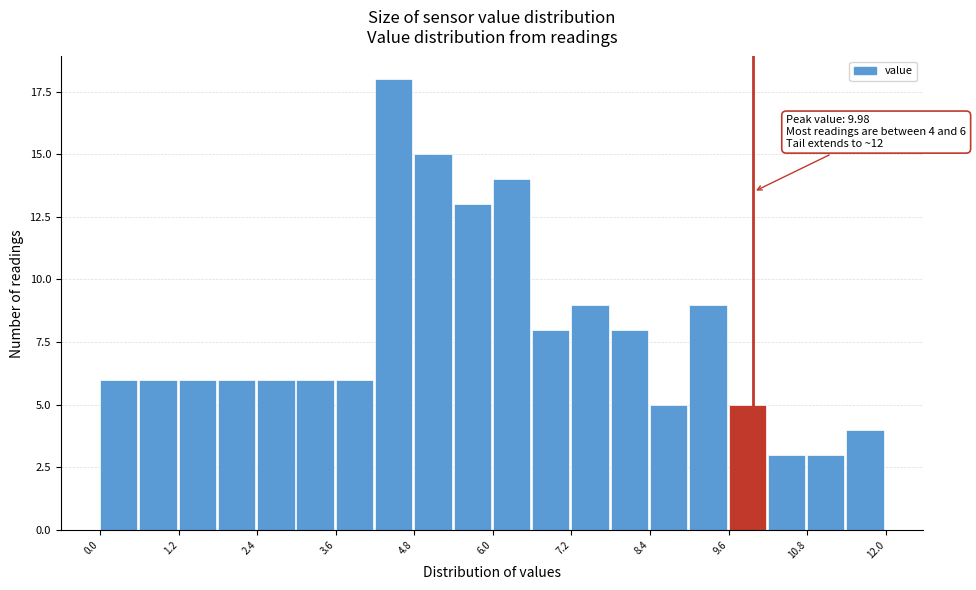

Around what value on the x-axis is the tallest bar? Give the approximate position of its centre, as read against the axis.

4.4